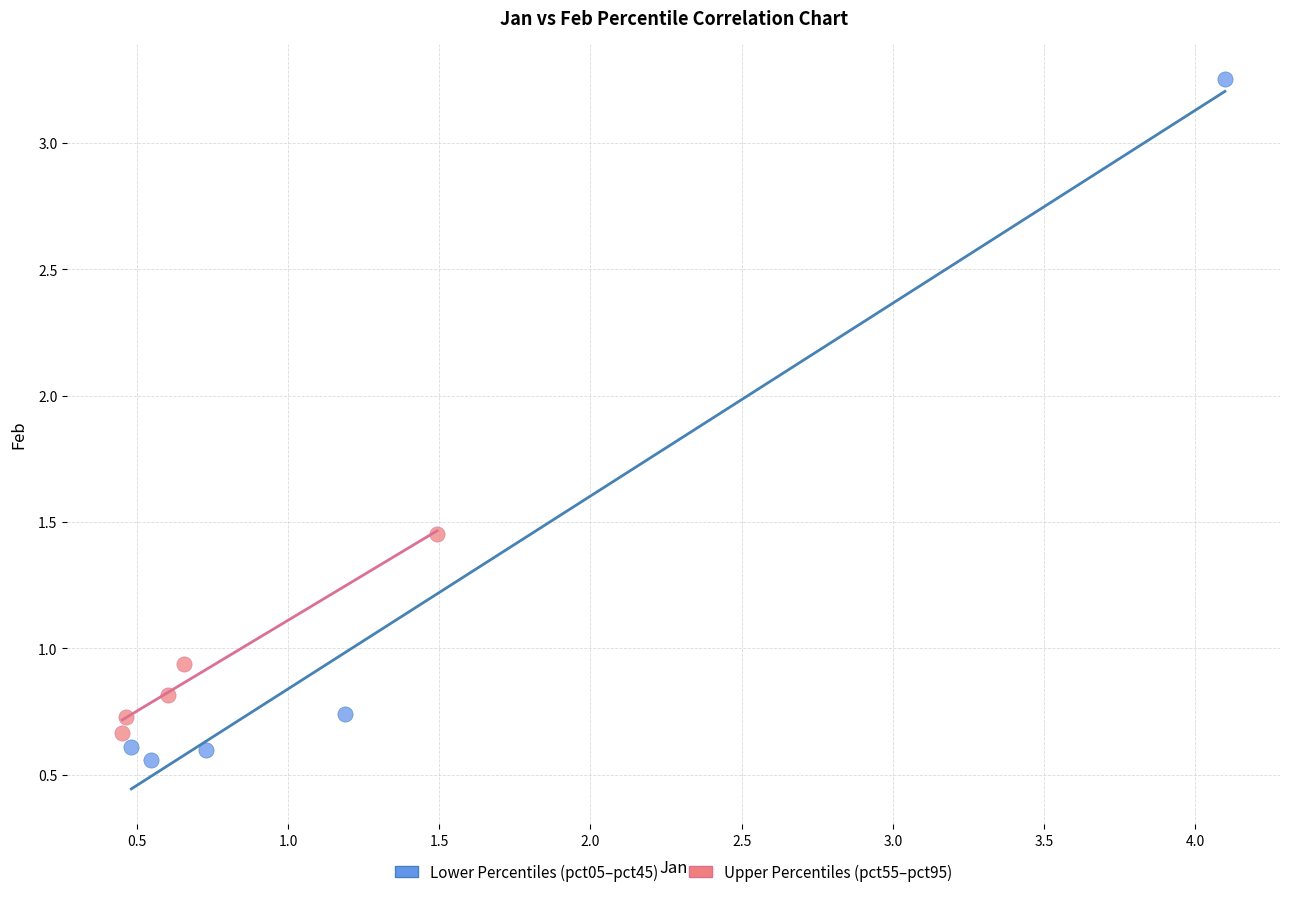

Which series has the largest Y range (max minus min)?

Lower Percentiles (pct05–pct45)